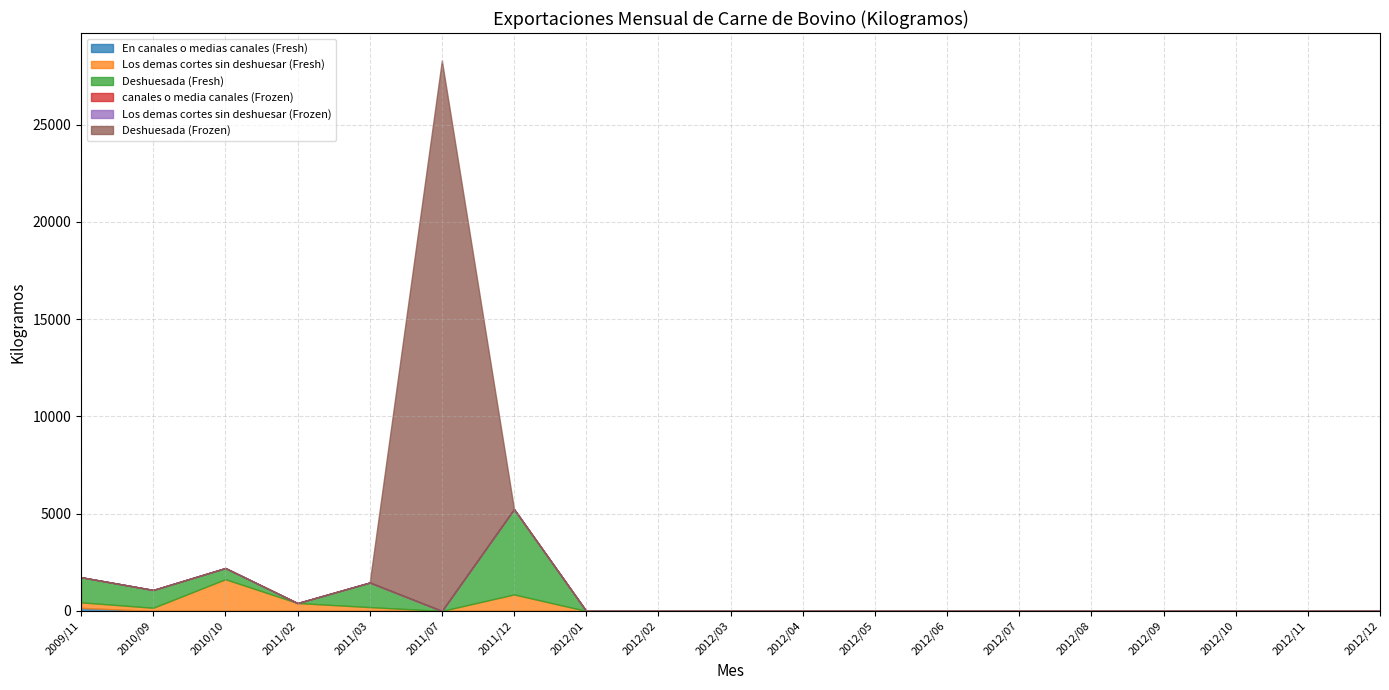

True or false: Los demas cortes sin deshuesar (Frozen) has more than 1 points higher than both neighbors.

False